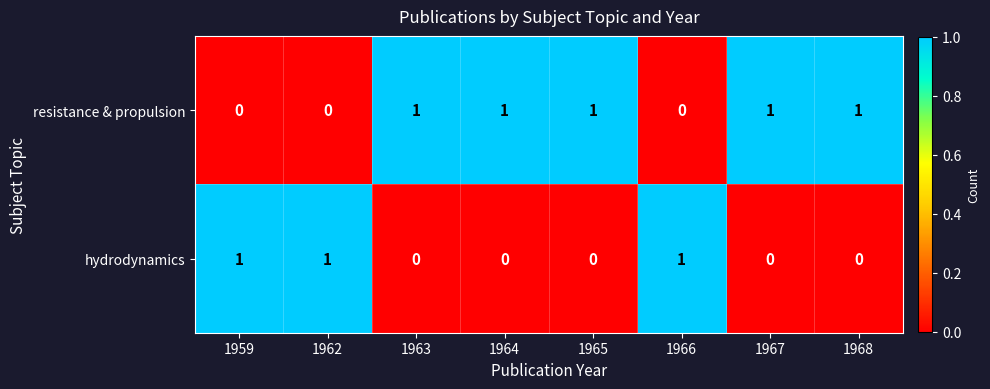

At how many categories does at least one series exceed 0?

8